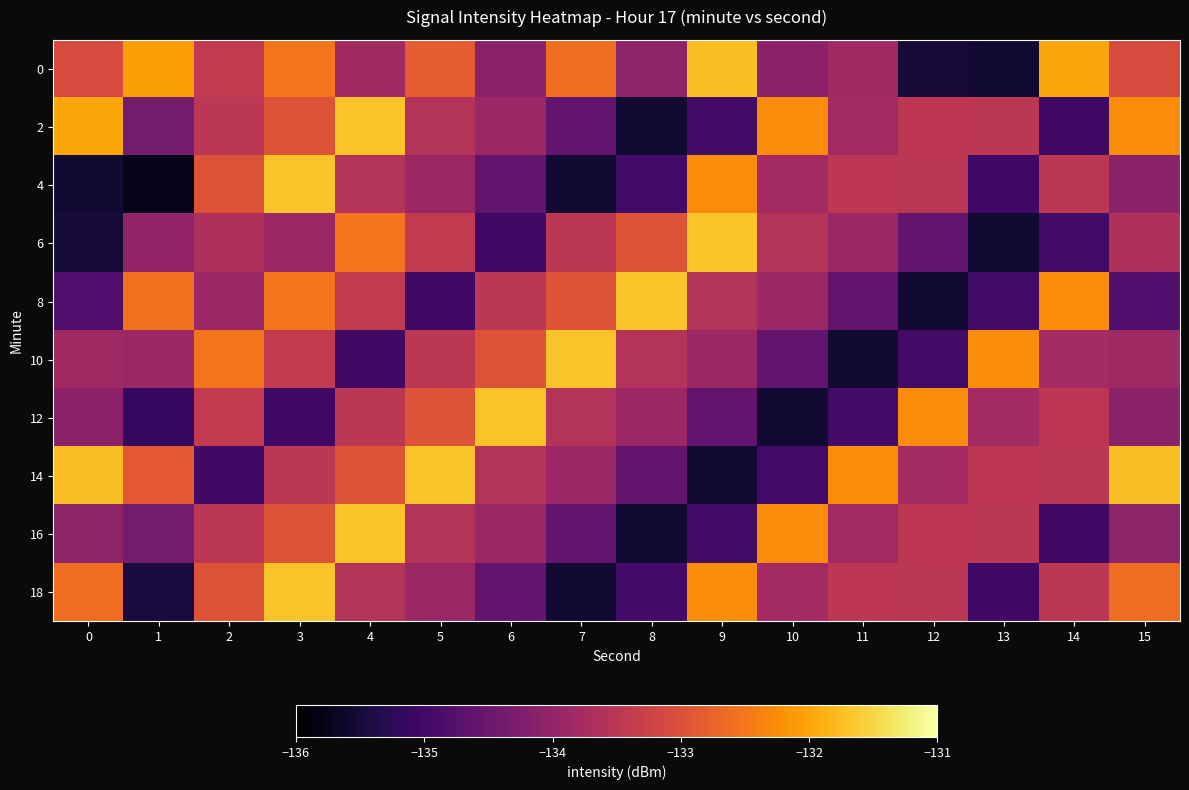

List the series in order of their peak value, lowest first.

0, 2, 4, 6, 8, 10, 12, 14, 16, 18